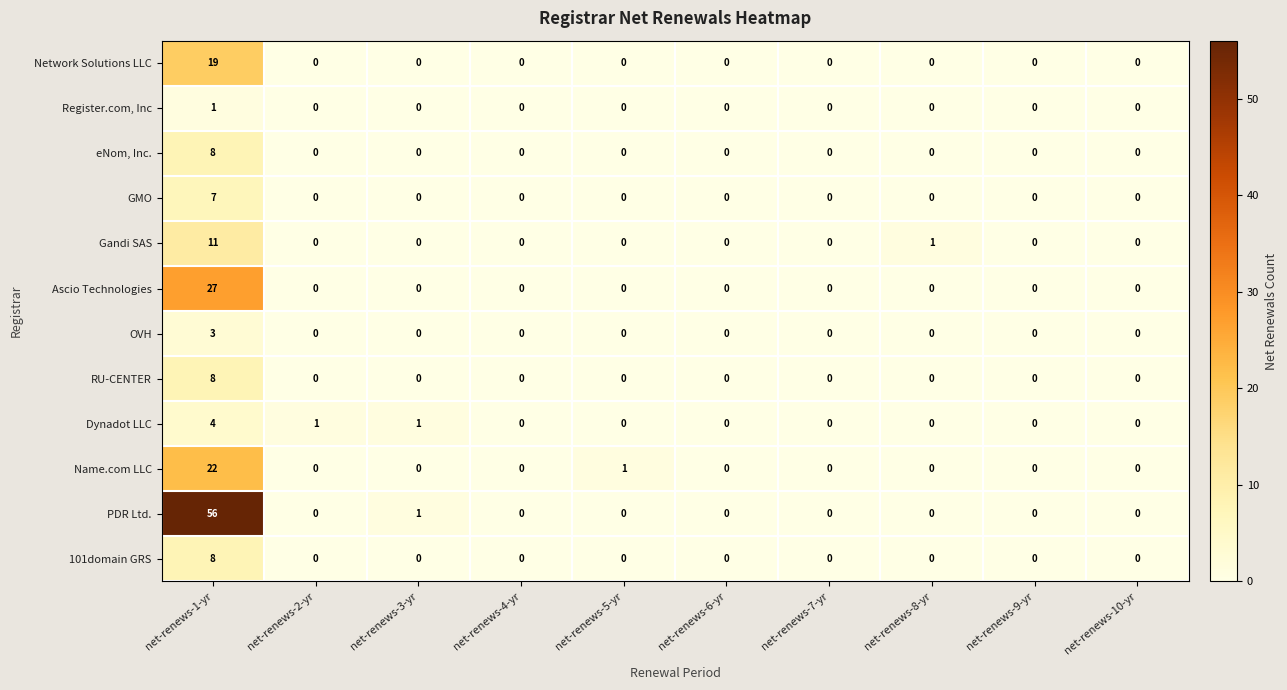

The Dynadot LLC series shows 3 at net-renews-1-yr. True or false?

False